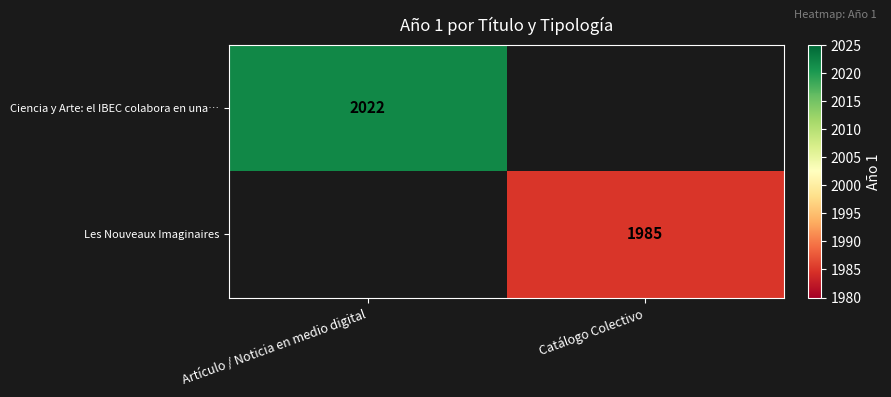

True or false: Les Nouveaux Imaginaires has a value of 2585.0 at Catálogo Colectivo.

False